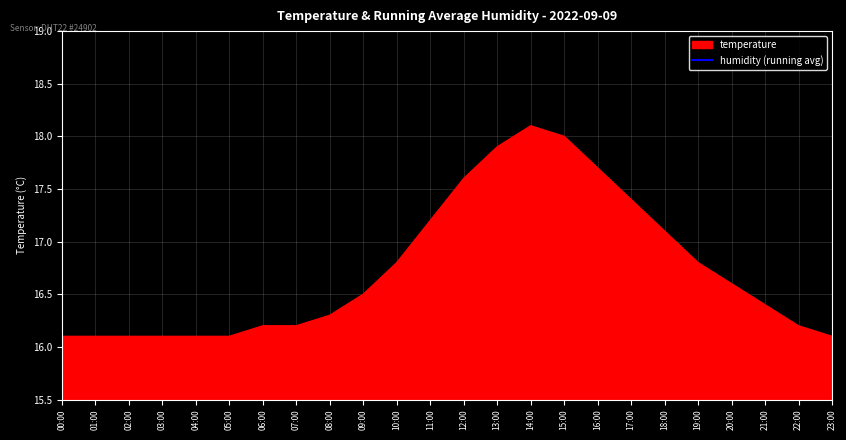

What position from the left is 13:00?

14